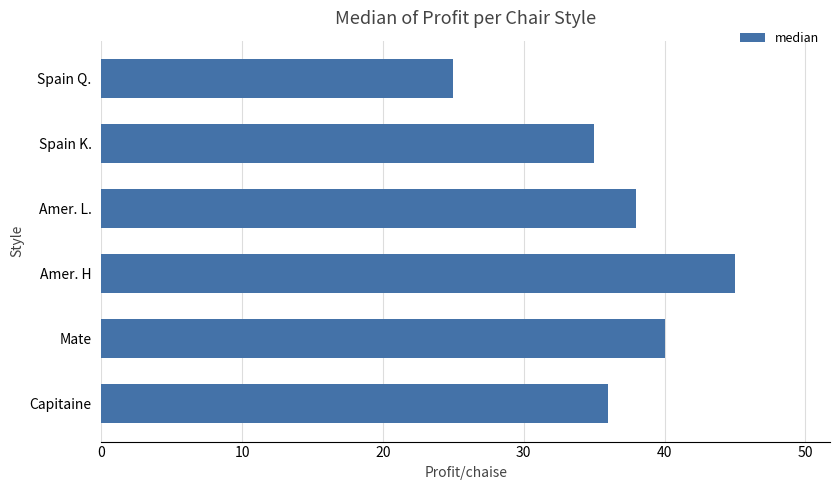

How many categories are shown in the chart?

6